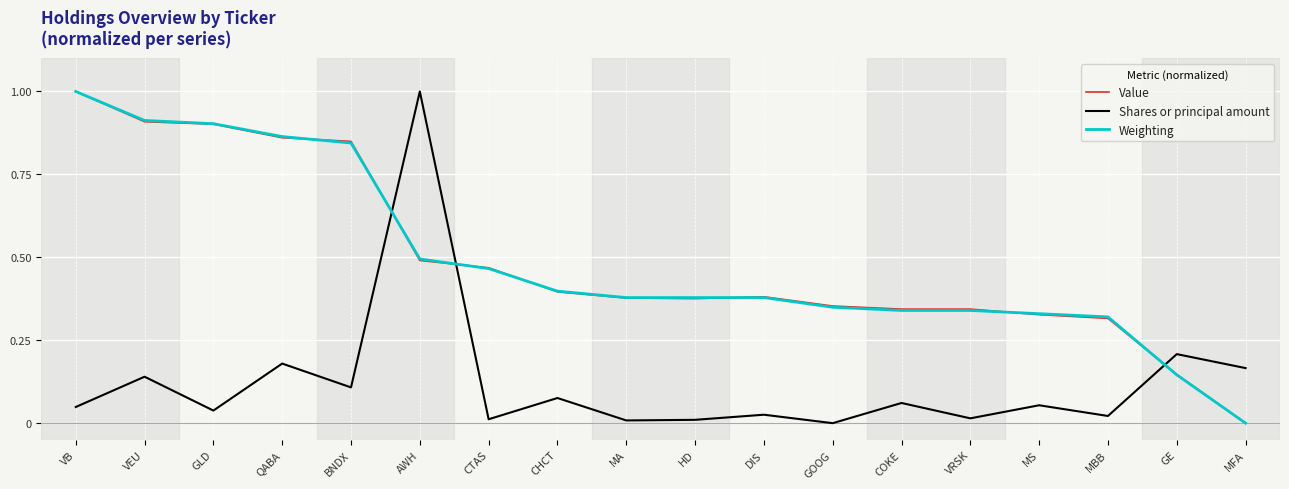

The Value series shows 0.5 at CHCT. True or false?

False